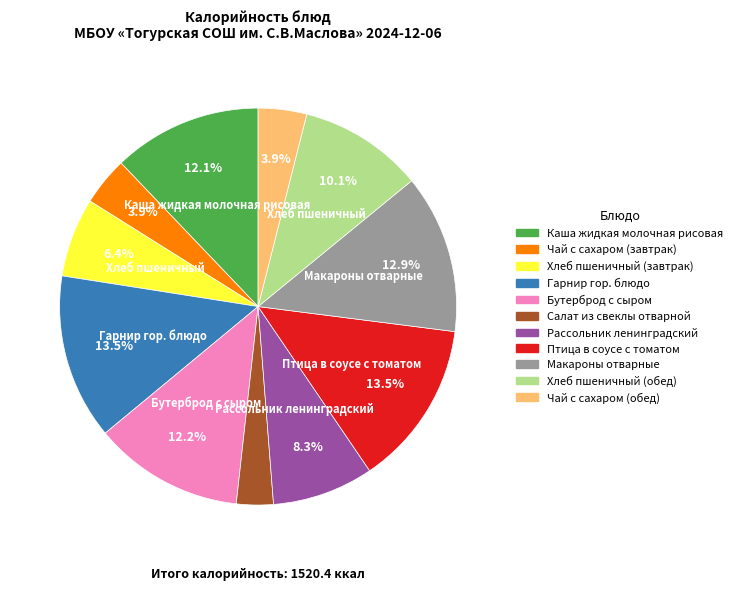

Between Бутерброд с сыром and Чай с сахаром (завтрак), which is larger?

Бутерброд с сыром